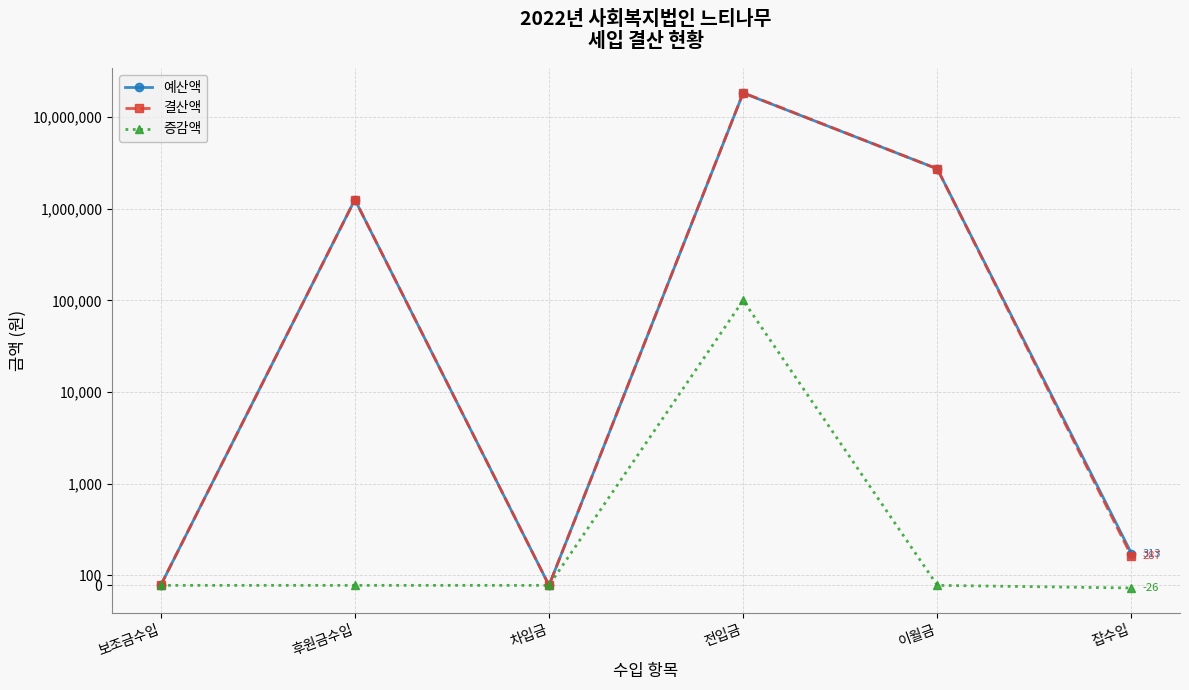

What are all the series names shown in the legend?

예산액, 결산액, 증감액